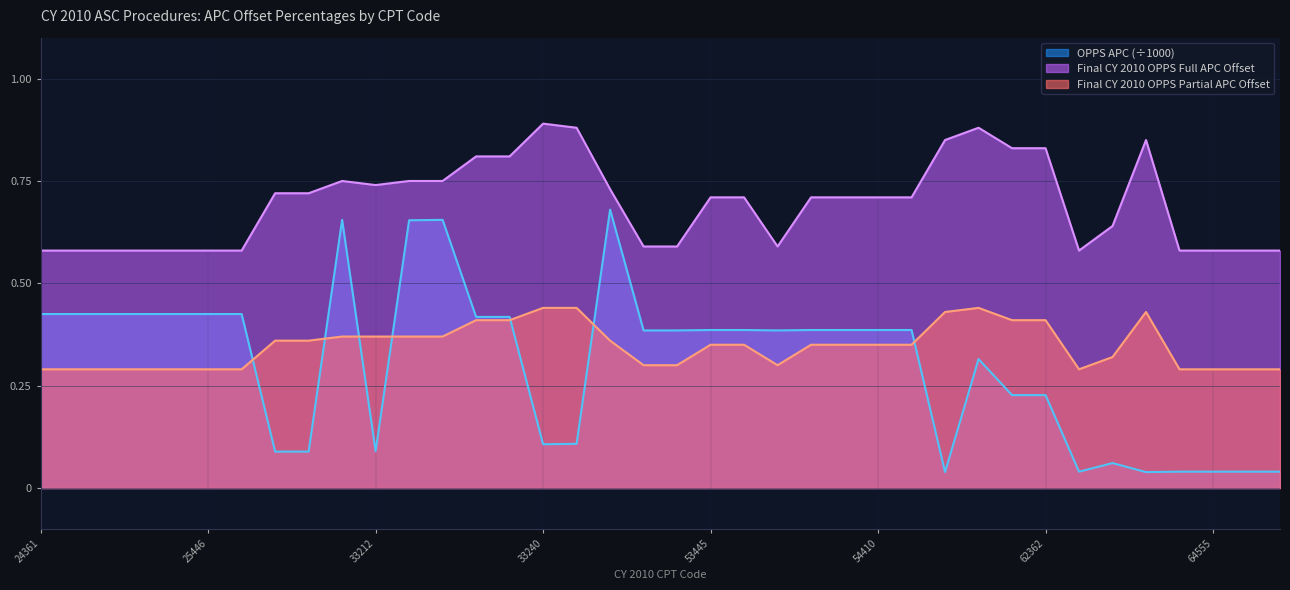

At how many categories does at least one series exceed 0?

38